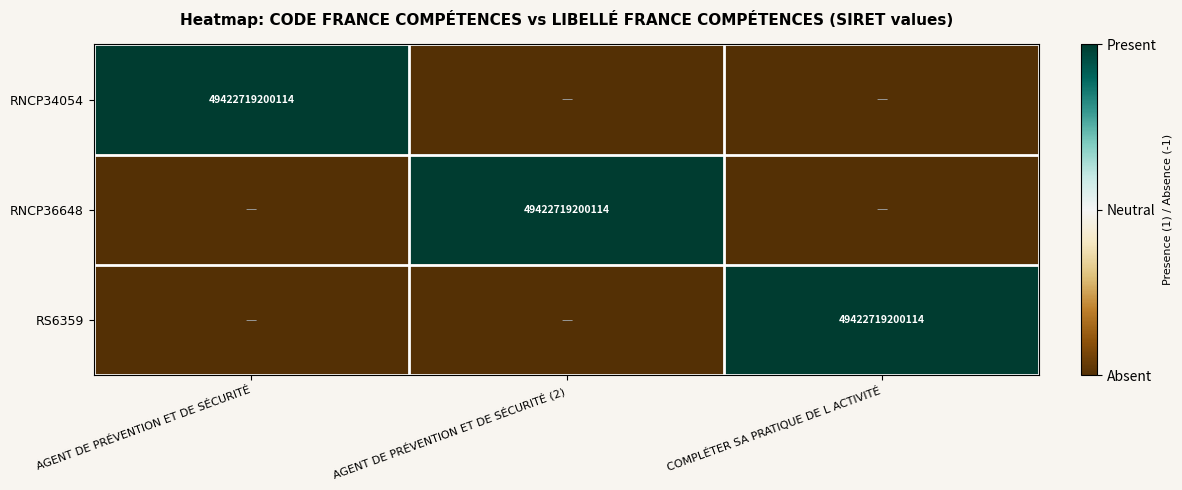

Is it true that RS6359 equals 49422719200114 at COMPLÉTER SA PRATIQUE DE L ACTIVITÉ?

True